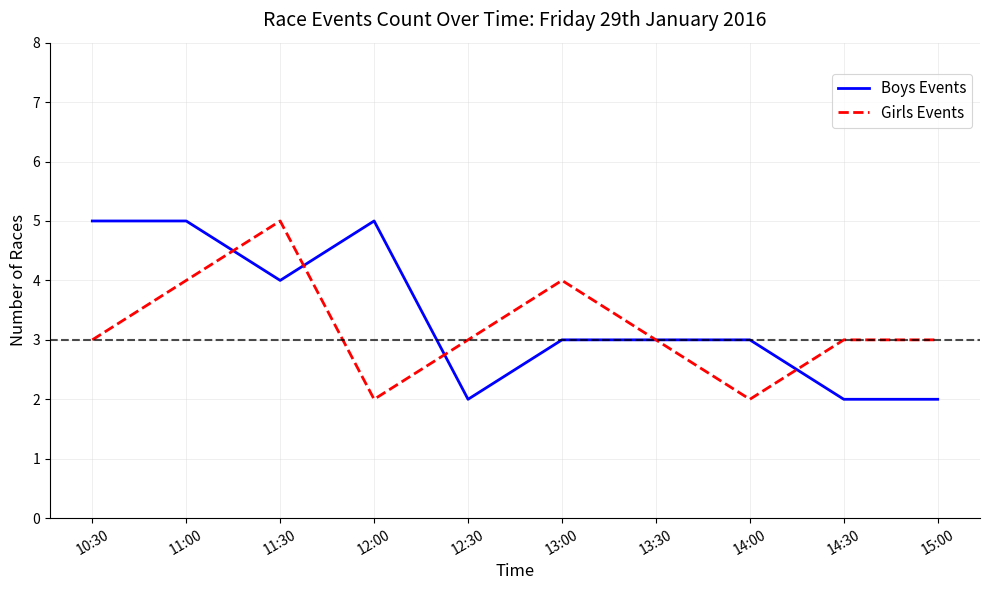

Reading right to left, extract all data points from this chart.

Boys Events: 2	2	3	3	3	2	5	4	5	5
Girls Events: 3	3	2	3	4	3	2	5	4	3